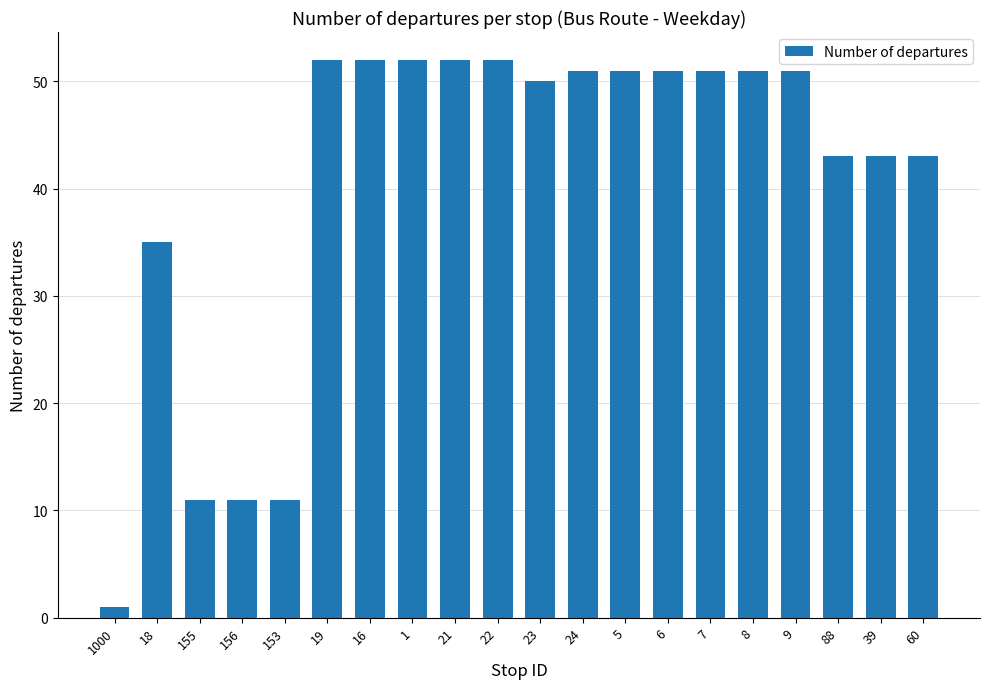

Which has a higher value, 23 or 5?

5